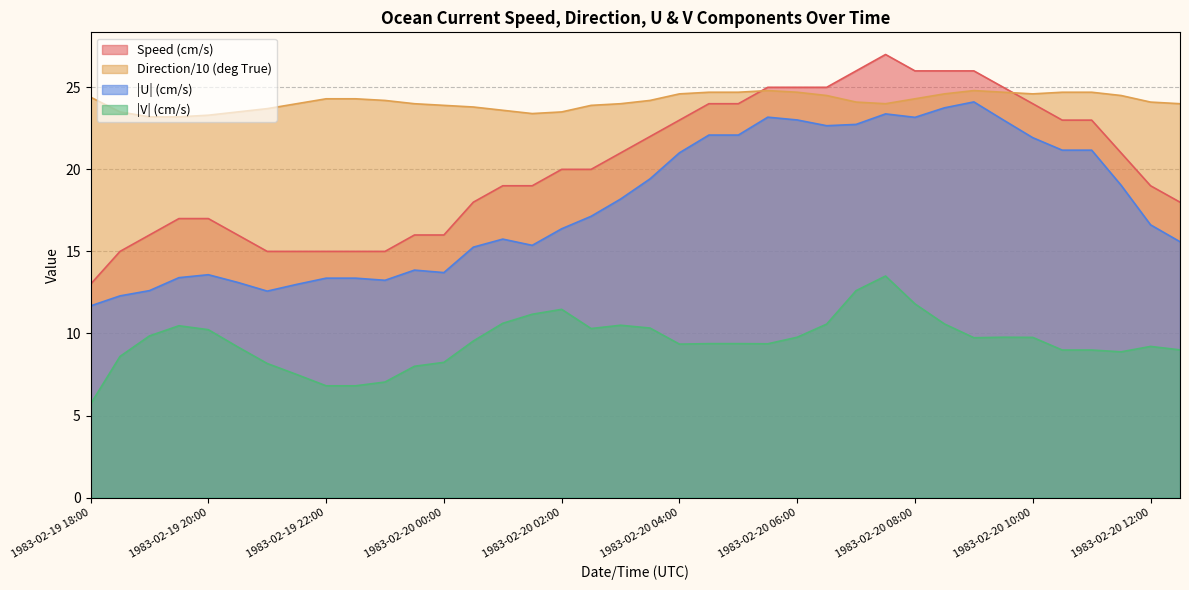

Where is U nearest to the value 17?

1983-02-20 02:30